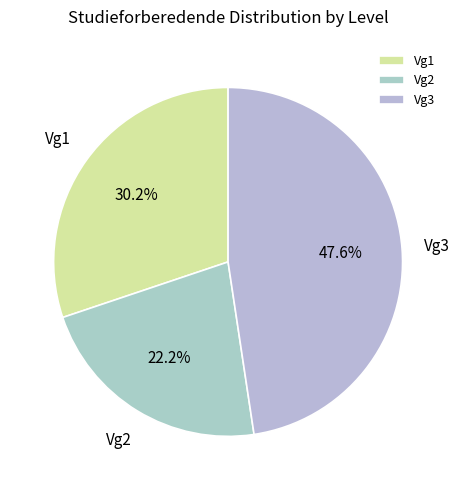

How many slices are in this pie chart?

3